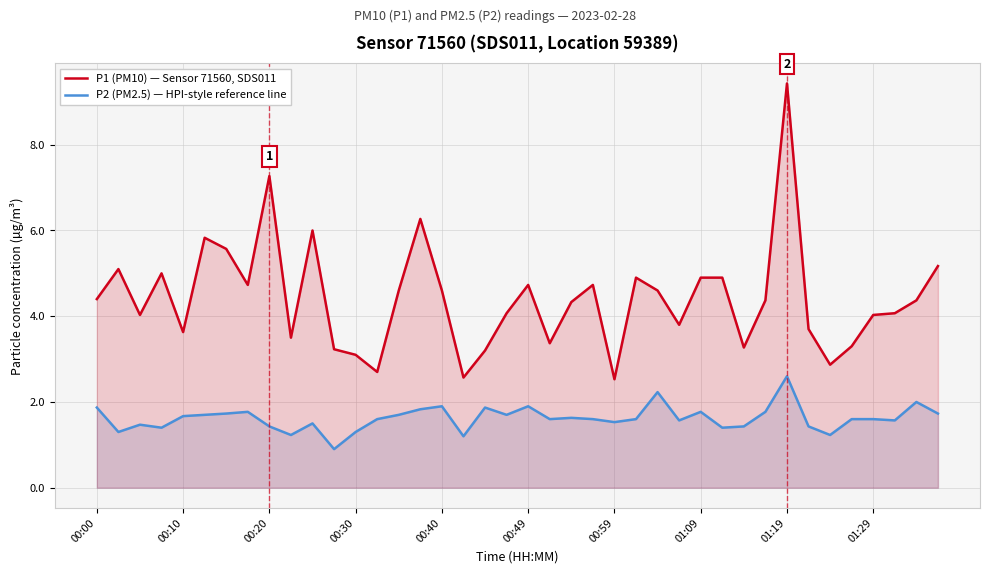

What position from the right is 18?

22